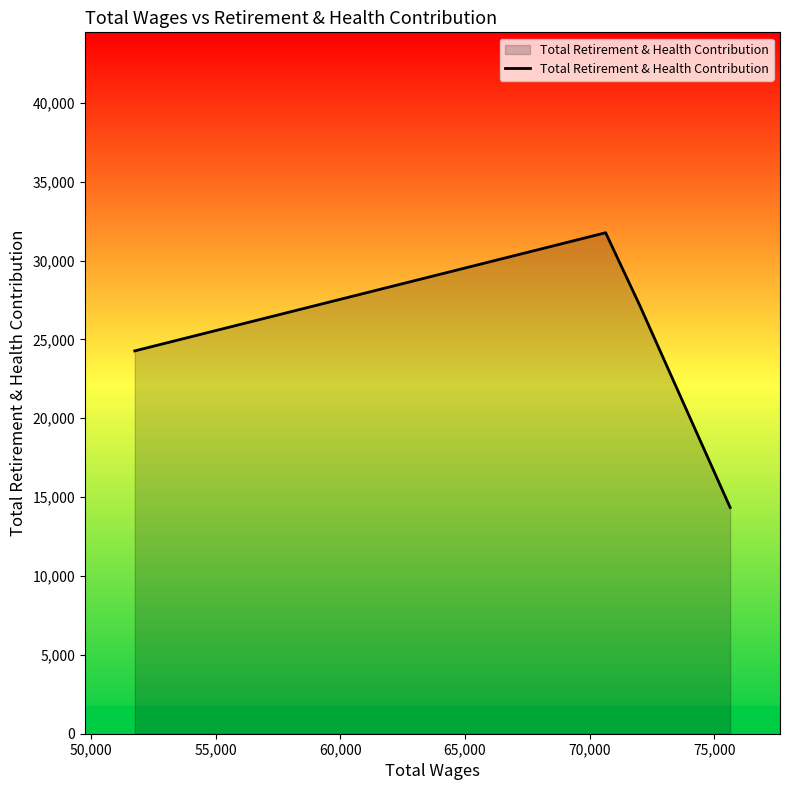

True or false: the data has more than 1 interior local peaks.

False